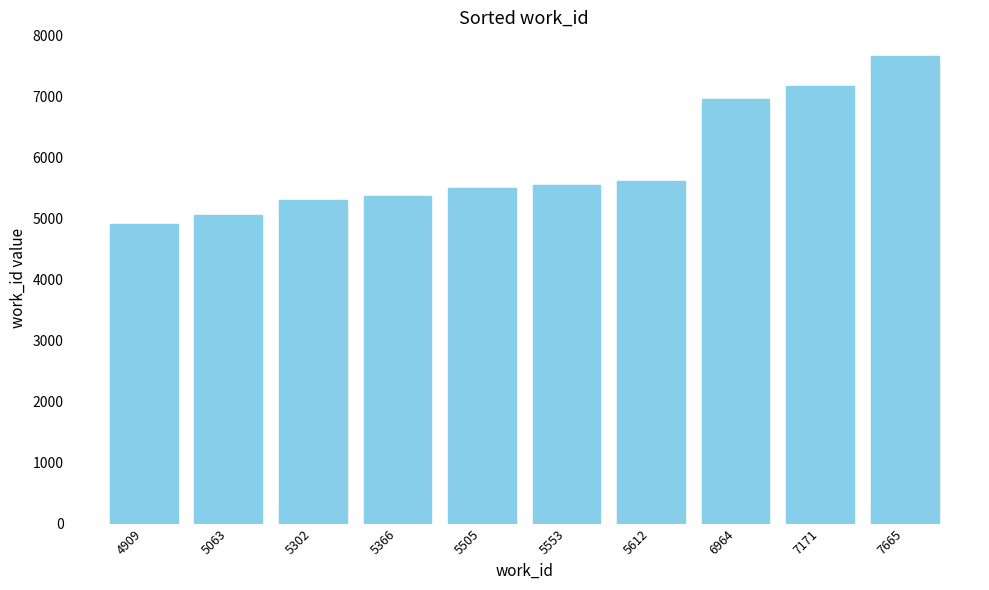

True or false: the data shows 7665 at 7665.

True